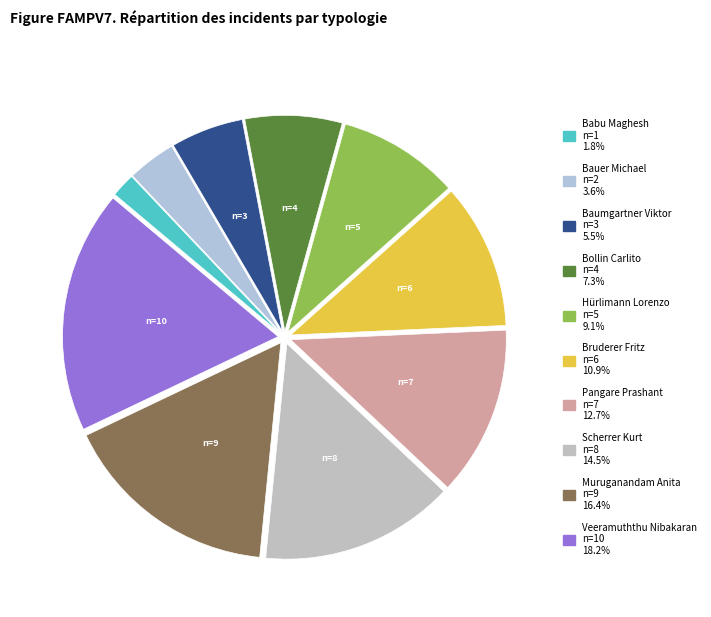

Which category has the smallest portion of the pie?

Babu Maghesh